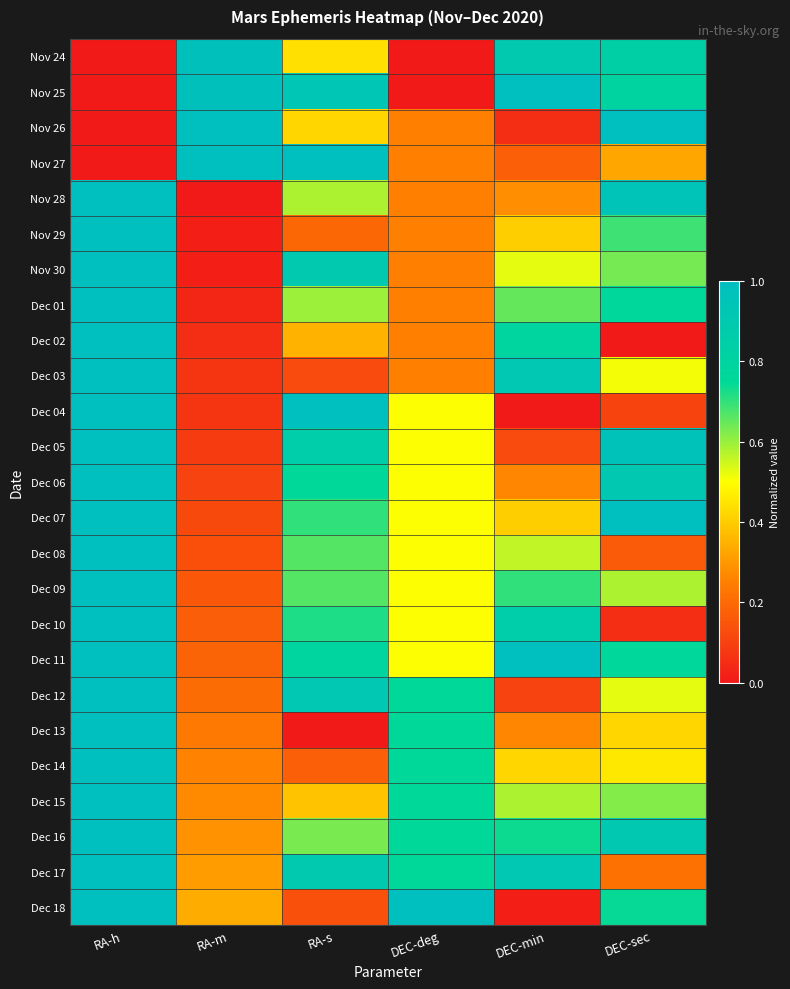

Reading left to right, transcribe all the data shown in this chart.

Nov 24: RA-h=0.0	RA-m=1.0	RA-s=0.4	DEC-deg=0.0	DEC-min=0.9	DEC-sec=0.8
Nov 25: RA-h=0.0	RA-m=1.0	RA-s=0.9	DEC-deg=0.0	DEC-min=1.0	DEC-sec=0.8
Nov 26: RA-h=0.0	RA-m=1.0	RA-s=0.4	DEC-deg=0.2	DEC-min=0.1	DEC-sec=1.0
Nov 27: RA-h=0.0	RA-m=1.0	RA-s=1.0	DEC-deg=0.2	DEC-min=0.2	DEC-sec=0.3
Nov 28: RA-h=1.0	RA-m=0.0	RA-s=0.6	DEC-deg=0.2	DEC-min=0.3	DEC-sec=0.9
Nov 29: RA-h=1.0	RA-m=0.0	RA-s=0.2	DEC-deg=0.2	DEC-min=0.4	DEC-sec=0.7
Nov 30: RA-h=1.0	RA-m=0.0	RA-s=0.9	DEC-deg=0.2	DEC-min=0.5	DEC-sec=0.6
Dec 01: RA-h=1.0	RA-m=0.0	RA-s=0.6	DEC-deg=0.2	DEC-min=0.6	DEC-sec=0.8
Dec 02: RA-h=1.0	RA-m=0.1	RA-s=0.4	DEC-deg=0.2	DEC-min=0.8	DEC-sec=0.0
Dec 03: RA-h=1.0	RA-m=0.1	RA-s=0.1	DEC-deg=0.2	DEC-min=0.9	DEC-sec=0.5
Dec 04: RA-h=1.0	RA-m=0.1	RA-s=1.0	DEC-deg=0.5	DEC-min=0.0	DEC-sec=0.1
Dec 05: RA-h=1.0	RA-m=0.1	RA-s=0.9	DEC-deg=0.5	DEC-min=0.1	DEC-sec=1.0
Dec 06: RA-h=1.0	RA-m=0.1	RA-s=0.8	DEC-deg=0.5	DEC-min=0.3	DEC-sec=0.9
Dec 07: RA-h=1.0	RA-m=0.1	RA-s=0.7	DEC-deg=0.5	DEC-min=0.4	DEC-sec=1.0
Dec 08: RA-h=1.0	RA-m=0.1	RA-s=0.7	DEC-deg=0.5	DEC-min=0.6	DEC-sec=0.2
Dec 09: RA-h=1.0	RA-m=0.2	RA-s=0.7	DEC-deg=0.5	DEC-min=0.7	DEC-sec=0.6
Dec 10: RA-h=1.0	RA-m=0.2	RA-s=0.7	DEC-deg=0.5	DEC-min=0.9	DEC-sec=0.1
Dec 11: RA-h=1.0	RA-m=0.2	RA-s=0.8	DEC-deg=0.5	DEC-min=1.0	DEC-sec=0.8
Dec 12: RA-h=1.0	RA-m=0.2	RA-s=0.9	DEC-deg=0.8	DEC-min=0.1	DEC-sec=0.5
Dec 13: RA-h=1.0	RA-m=0.2	RA-s=0.0	DEC-deg=0.8	DEC-min=0.3	DEC-sec=0.4
Dec 14: RA-h=1.0	RA-m=0.3	RA-s=0.2	DEC-deg=0.8	DEC-min=0.4	DEC-sec=0.5
Dec 15: RA-h=1.0	RA-m=0.3	RA-s=0.4	DEC-deg=0.8	DEC-min=0.6	DEC-sec=0.6
Dec 16: RA-h=1.0	RA-m=0.3	RA-s=0.6	DEC-deg=0.8	DEC-min=0.7	DEC-sec=0.9
Dec 17: RA-h=1.0	RA-m=0.3	RA-s=0.9	DEC-deg=0.8	DEC-min=0.9	DEC-sec=0.2
Dec 18: RA-h=1.0	RA-m=0.3	RA-s=0.1	DEC-deg=1.0	DEC-min=0.0	DEC-sec=0.7